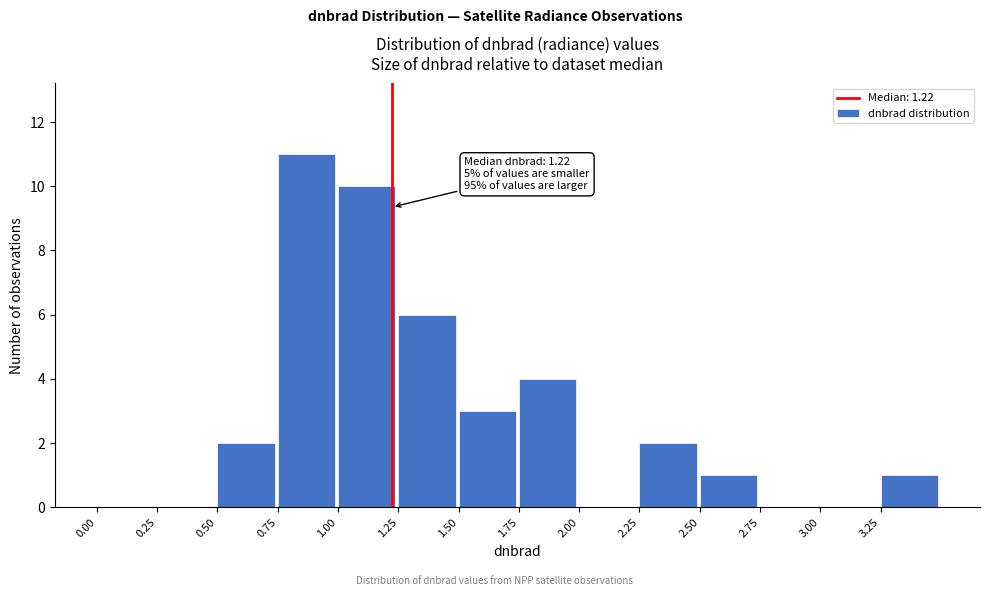

Which range on the x-axis has the tallest bar?

0.75 to 1.00